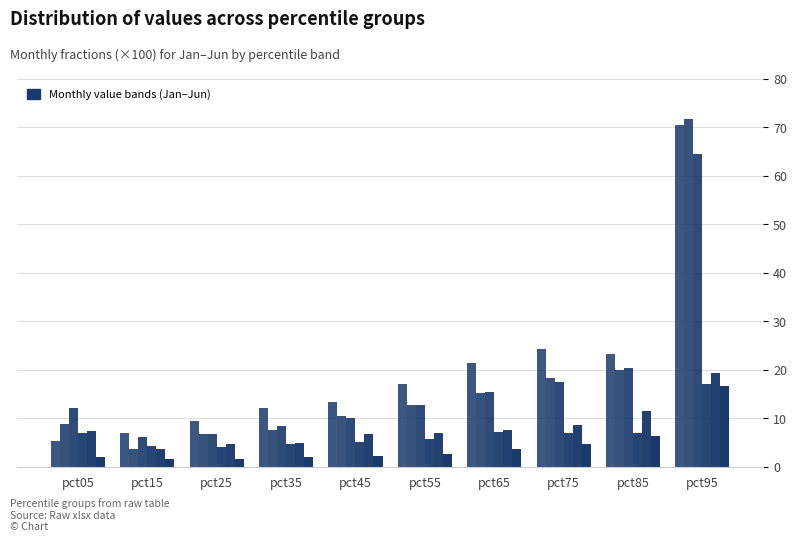

Reading right to left, extract all data points from this chart.

Jan: pct95=70.5	pct85=23.4	pct75=24.4	pct65=21.3	pct55=17.0	pct45=13.3	pct35=12.1	pct25=9.4	pct15=7.0	pct05=5.4
Feb: pct95=71.8	pct85=20.0	pct75=18.3	pct65=15.2	pct55=12.7	pct45=10.4	pct35=7.6	pct25=6.8	pct15=3.7	pct05=8.8
Mar: pct95=64.6	pct85=20.3	pct75=17.5	pct65=15.5	pct55=12.8	pct45=10.0	pct35=8.4	pct25=6.9	pct15=6.2	pct05=12.1
Apr: pct95=17.0	pct85=7.0	pct75=7.1	pct65=7.1	pct55=5.8	pct45=5.1	pct35=4.6	pct25=4.1	pct15=4.2	pct05=6.9
May: pct95=19.3	pct85=11.5	pct75=8.6	pct65=7.5	pct55=7.1	pct45=6.8	pct35=5.0	pct25=4.7	pct15=3.6	pct05=7.4
Jun: pct95=16.7	pct85=6.4	pct75=4.7	pct65=3.6	pct55=2.7	pct45=2.2	pct35=2.0	pct25=1.7	pct15=1.5	pct05=2.1